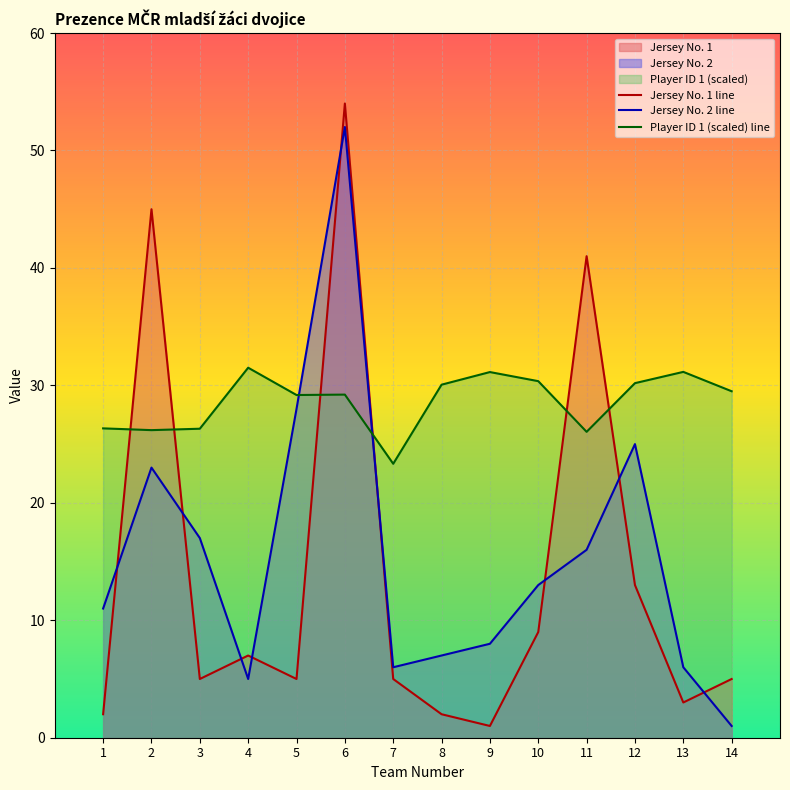

Which series has the largest total across all categories?

Player ID 1 (scaled) line